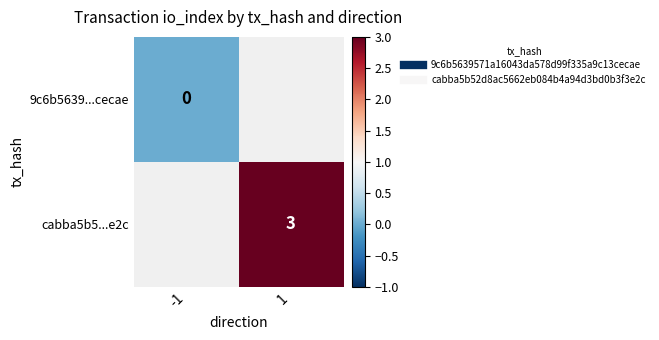

What value does the cabba5b5...e2c series have at 1?

3.0